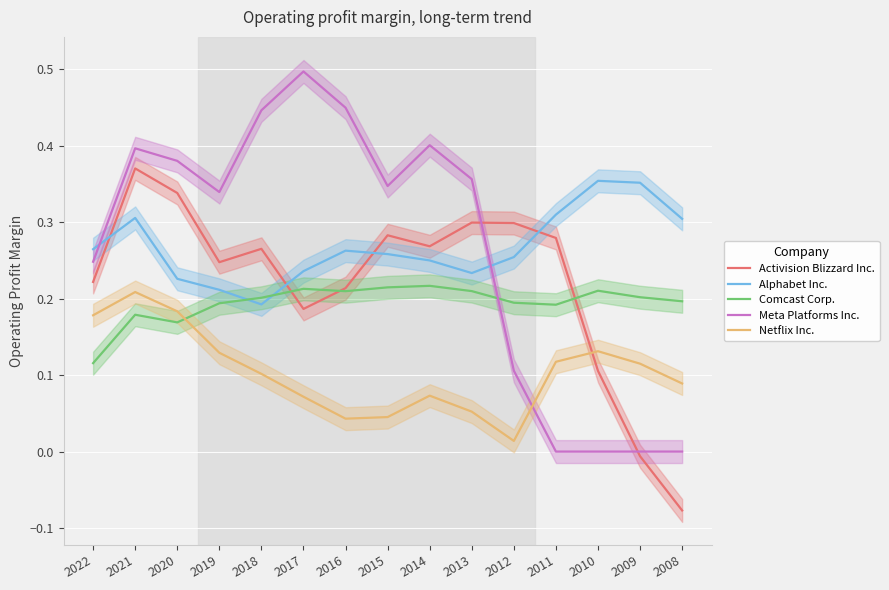

What is the difference between the Netflix Inc. values at 2022 and 2012?

0.2